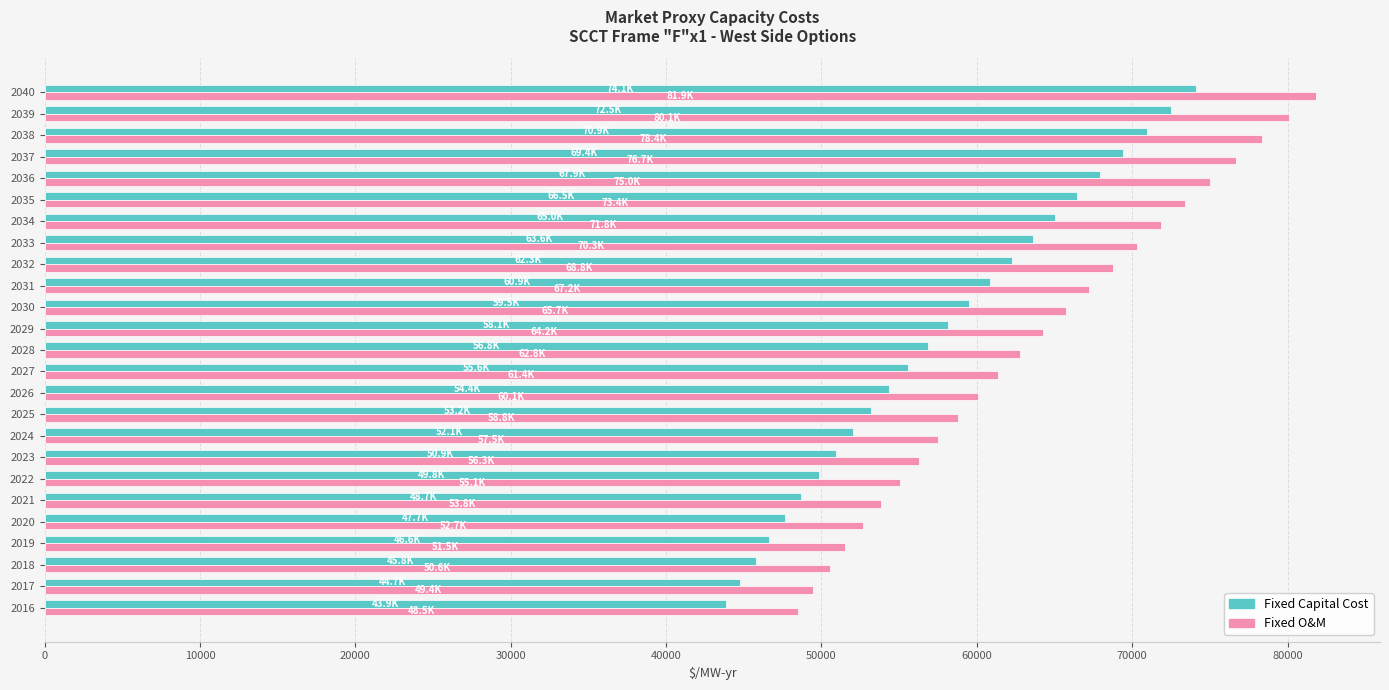

The Fixed Capital Cost series shows 117142.8 at 2039. True or false?

False